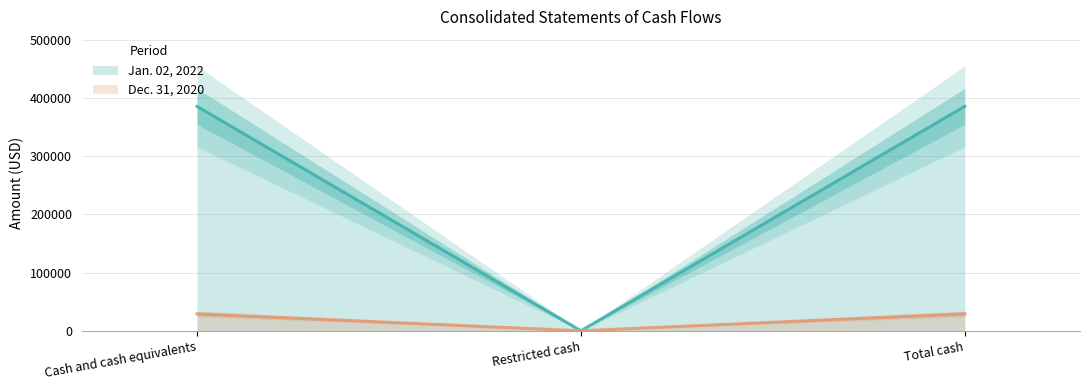

Rank the series by their maximum value, from lowest to highest.

Dec. 31, 2020, Jan. 02, 2022